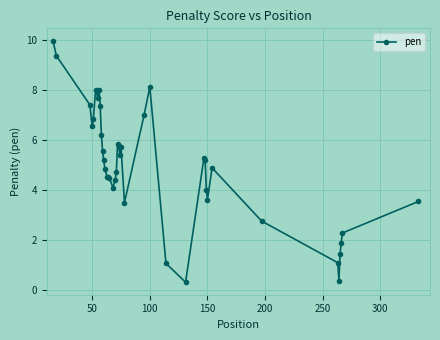

True or false: the data has more than 0 interior local peaks.

True